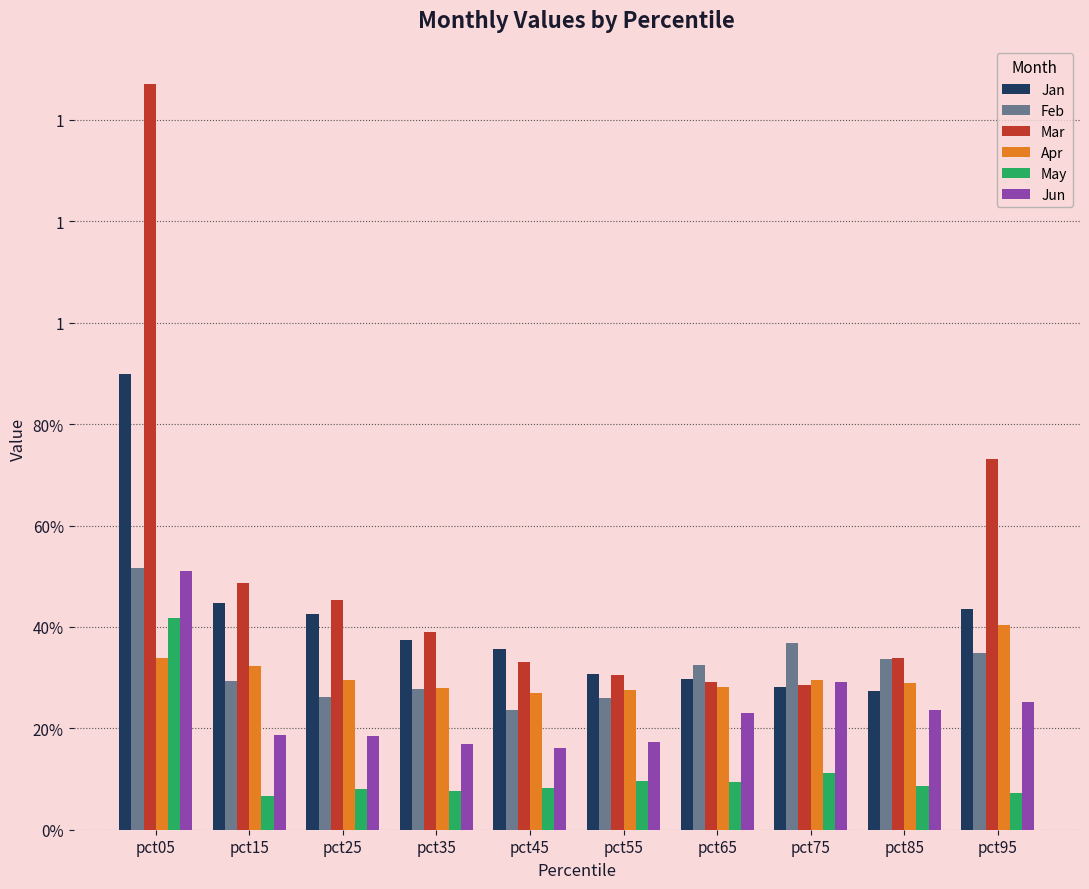

What is the value of the Jan bar at the 9th from the left?

0.3